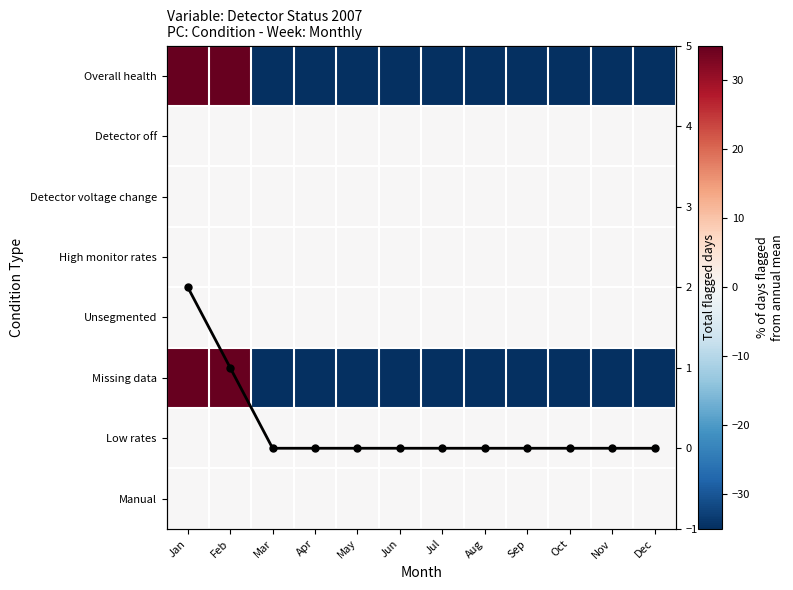

Which has a higher value, Jul or Sep?

Jul